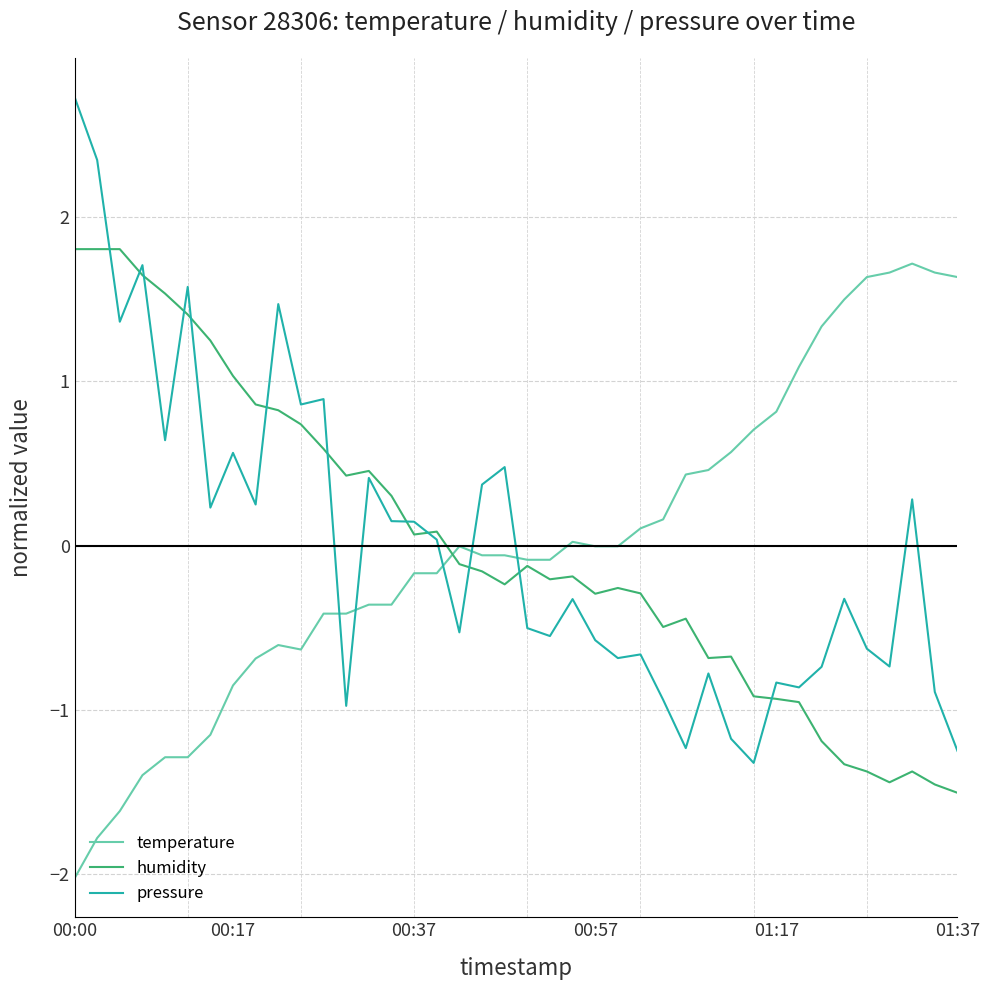

How many intersections are there between pressure and temperature?

5